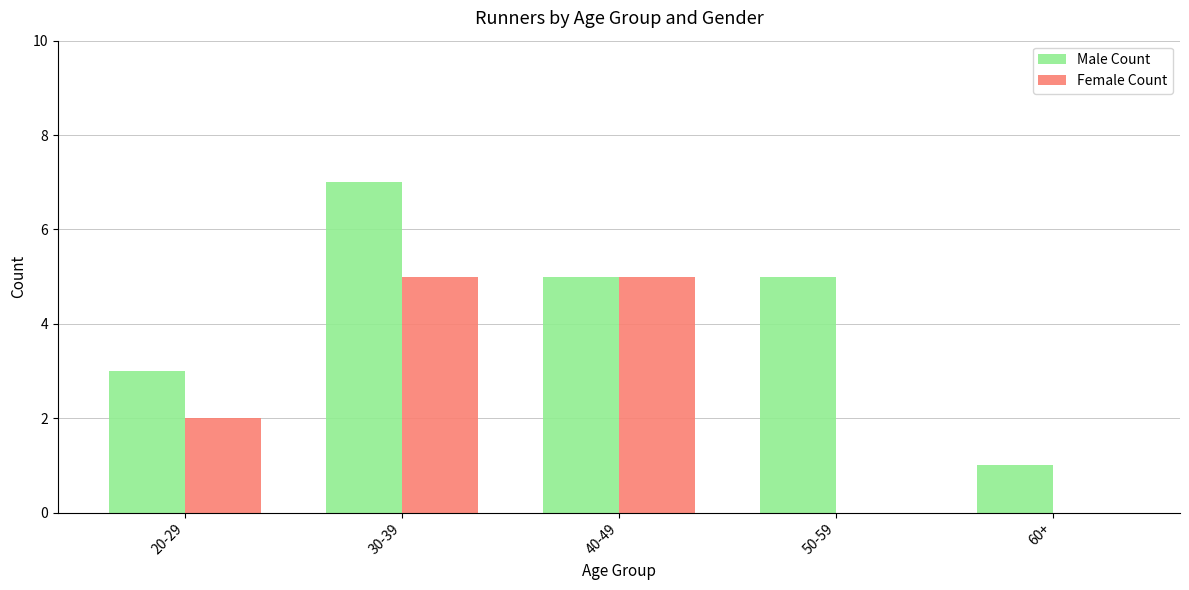

What is the average value of the Male Count series?

4